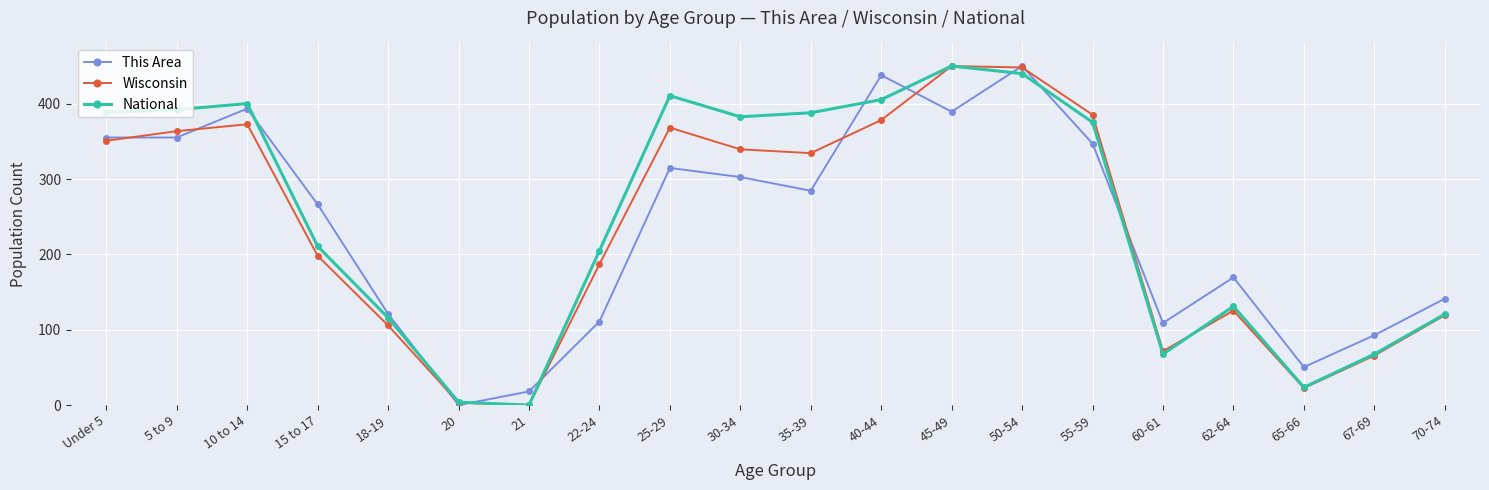

How many intersections are there between This Area and National?

9